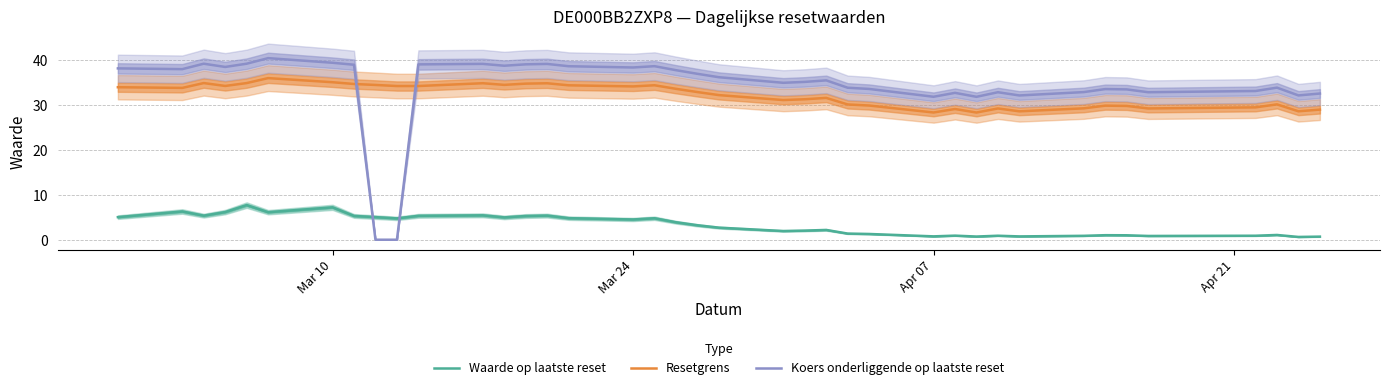

What is the maximum value for Resetgrens?

36.0